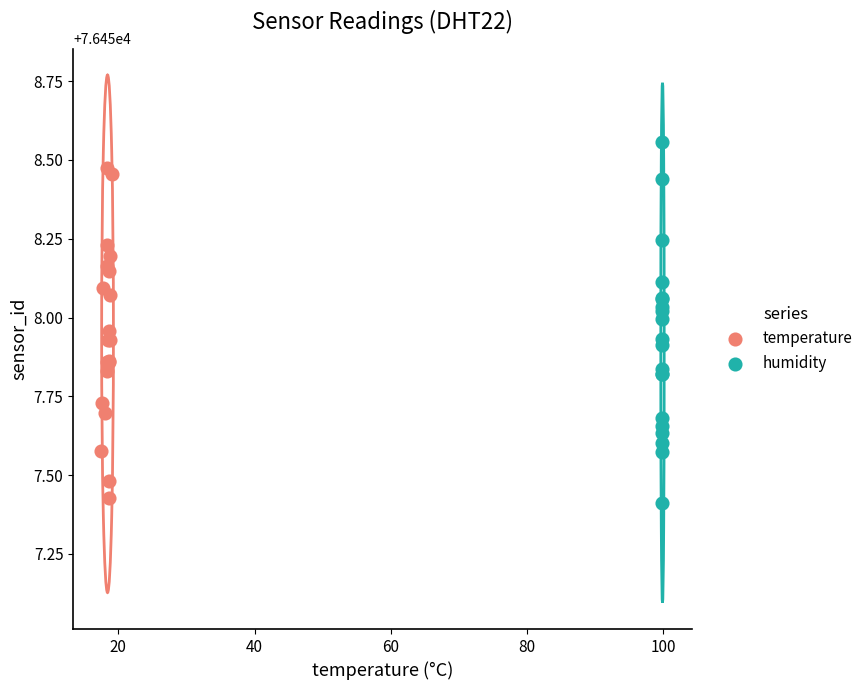

Which series reaches the maximum Y coordinate?

humidity